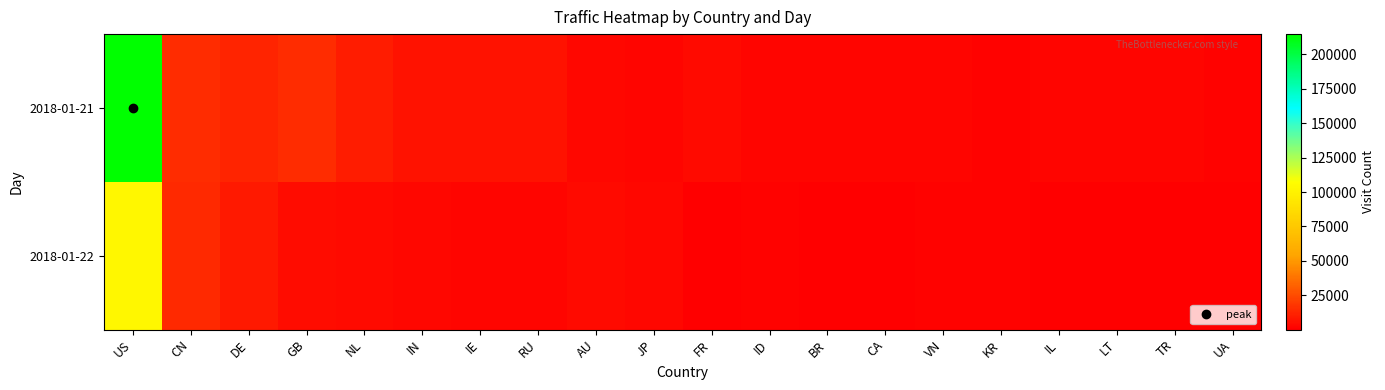

Which series changed the most between IL and LT?

2018-01-21